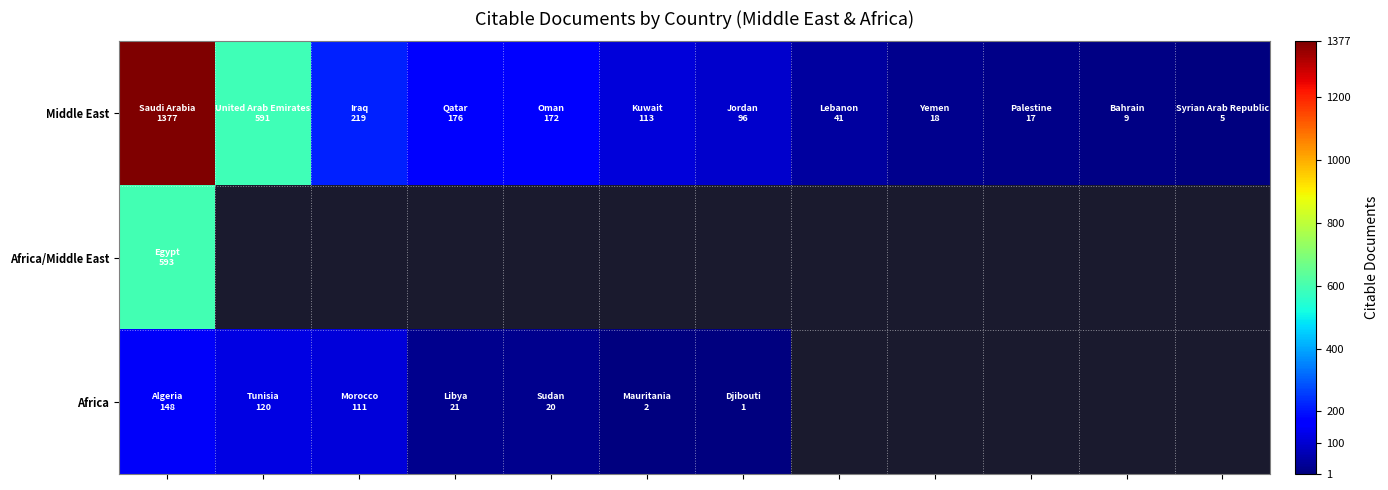

How many distinct data groups are displayed?

3